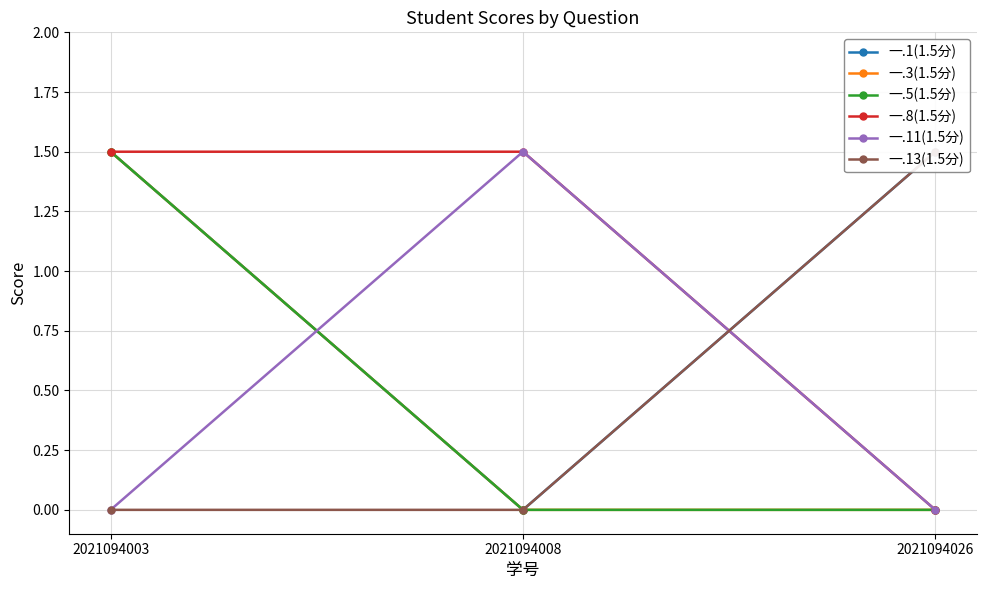

Where is 一.8(1.5分) nearest to the value 0?

2021094026